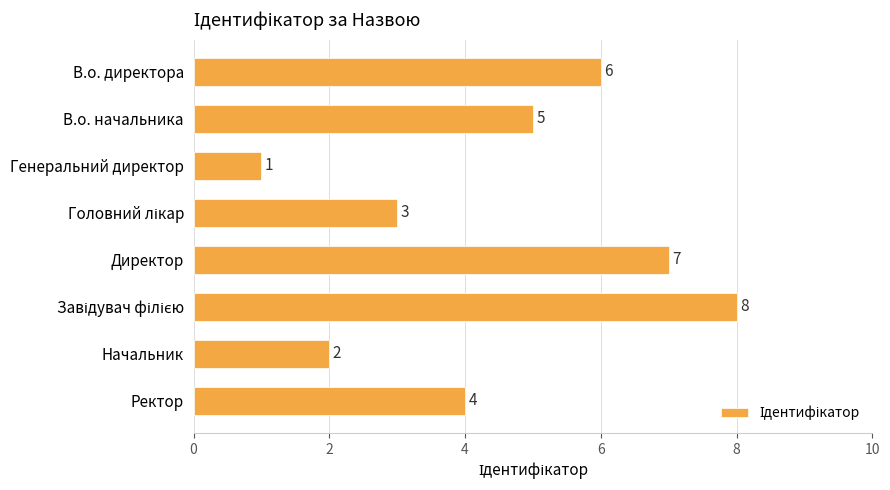

Between Ректор and Директор, which is larger?

Директор